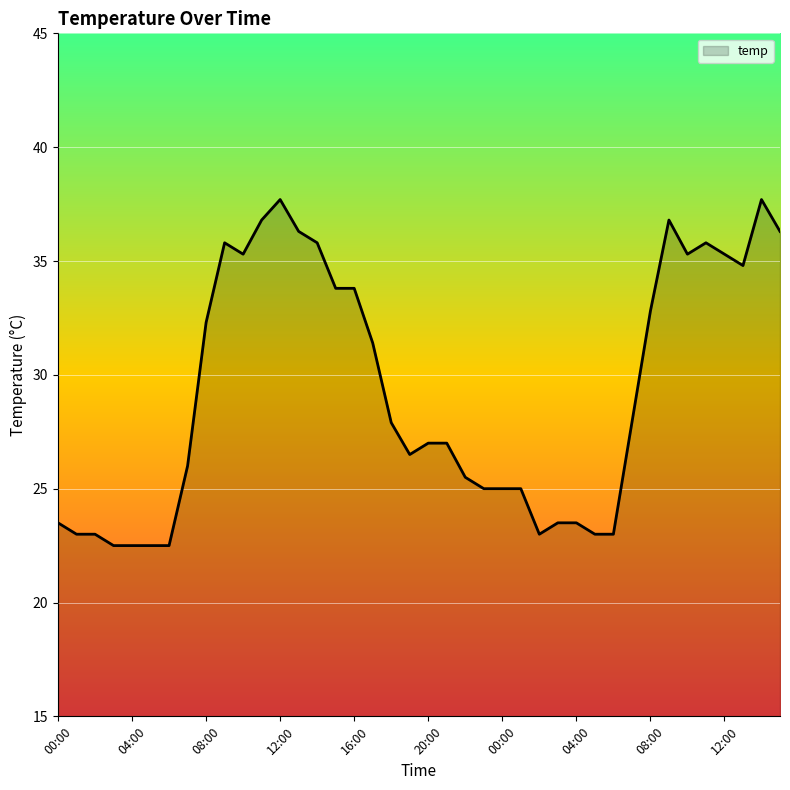

What is the difference between the maximum and minimum values?

15.2